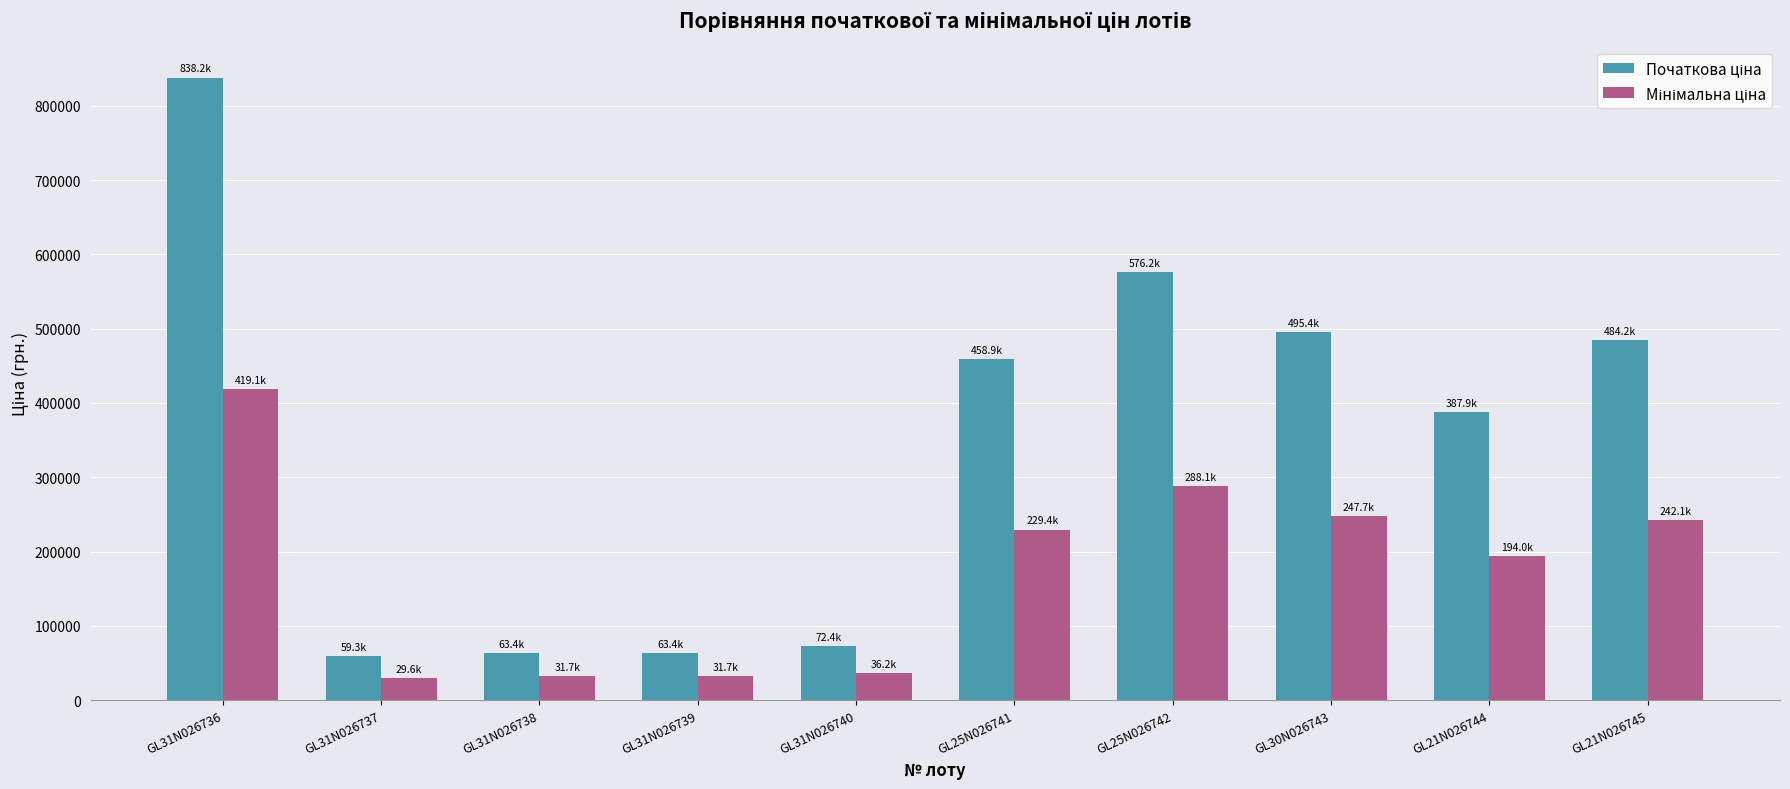

What is the total value across all series at GL31N026740?

108563.8